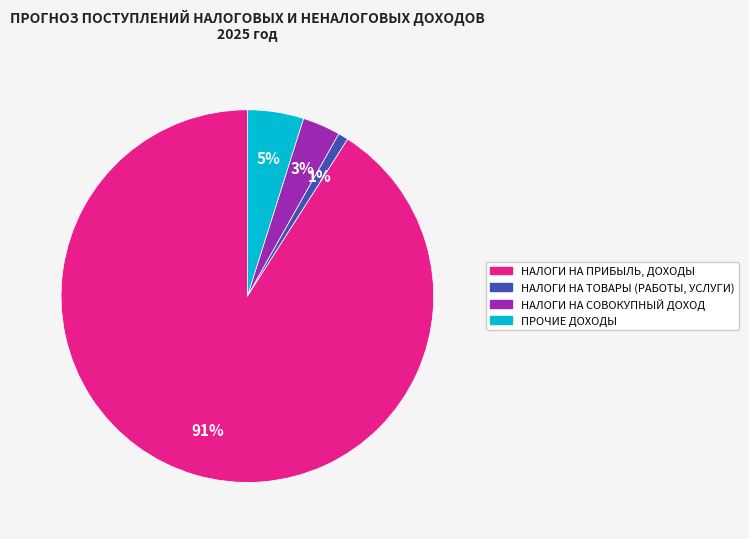

Which slice is the largest?

НАЛОГИ НА ПРИБЫЛЬ, ДОХОДЫ